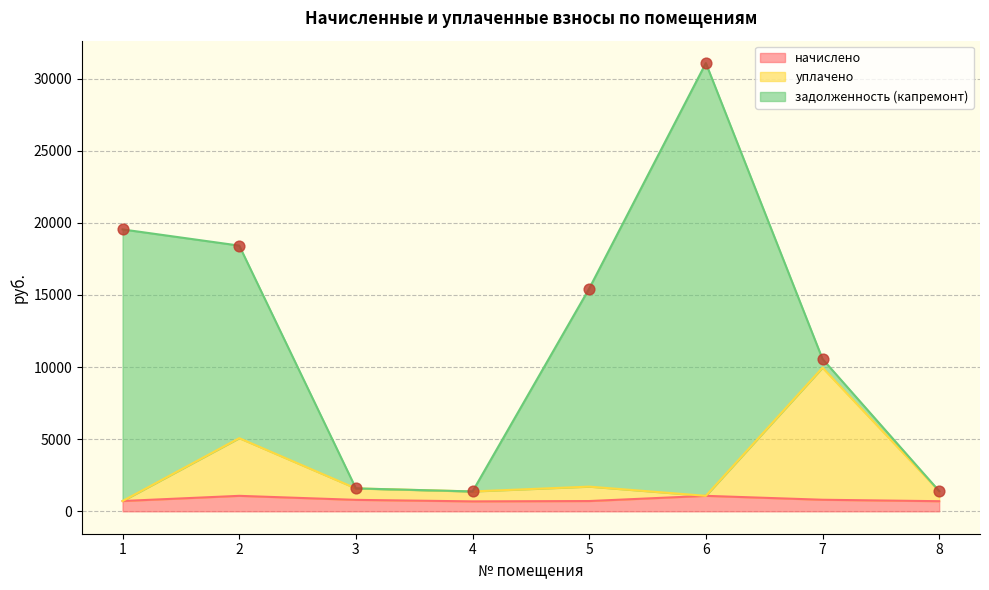

What is the minimum value for начислено?

688.4